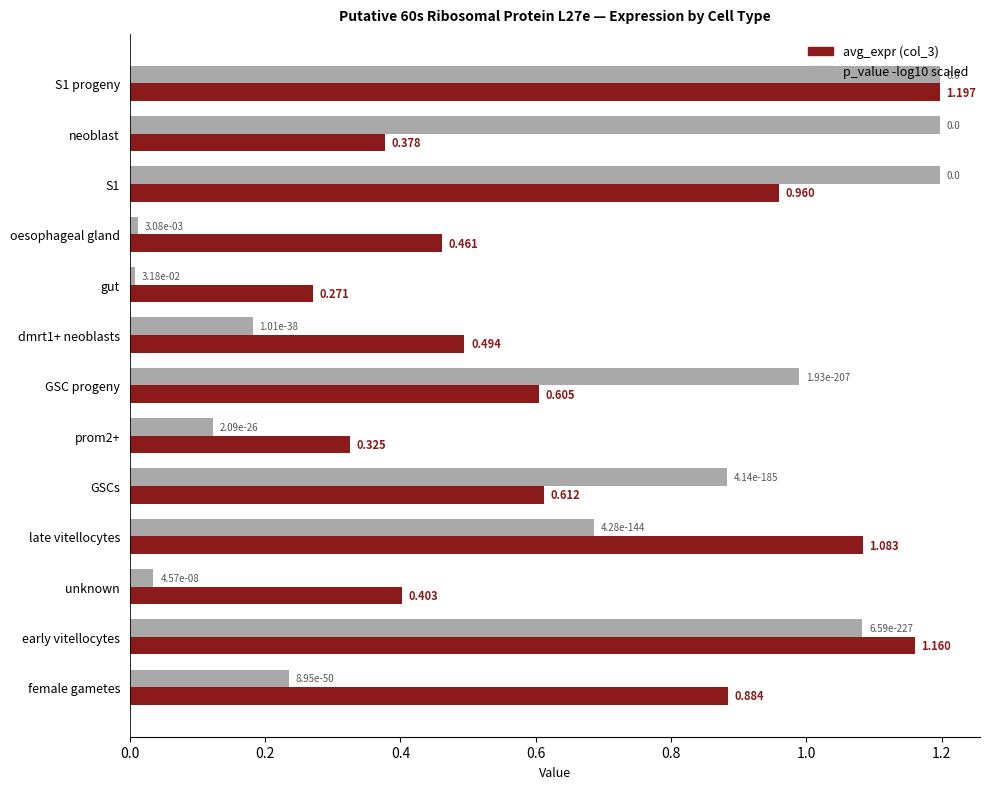

Is the value of avg_expr (col_3) at S1 greater than the value of p_value -log10 scaled at early vitellocytes?

No